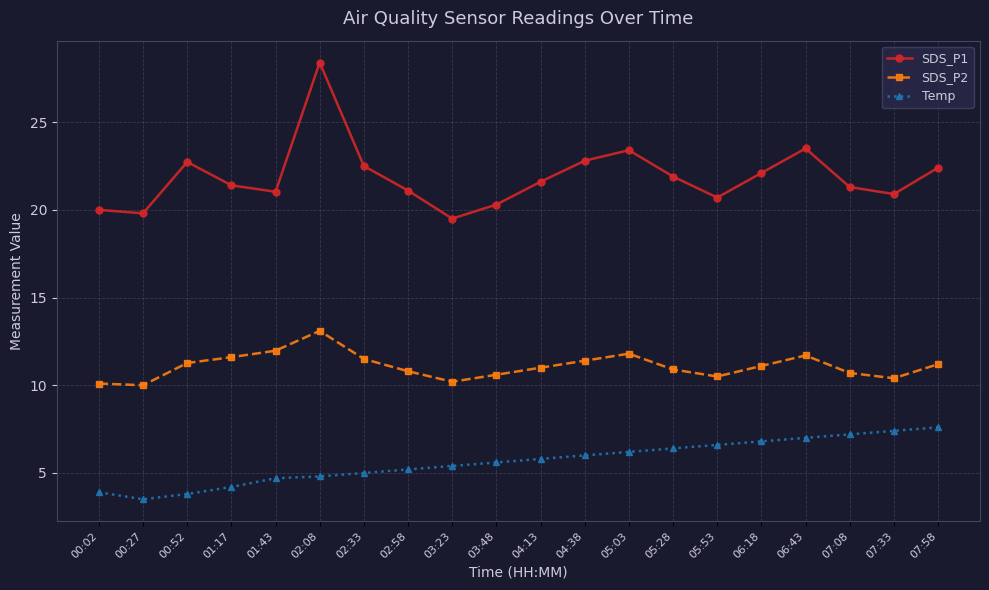

True or false: Temp and SDS_P1 intersect in this chart.

False